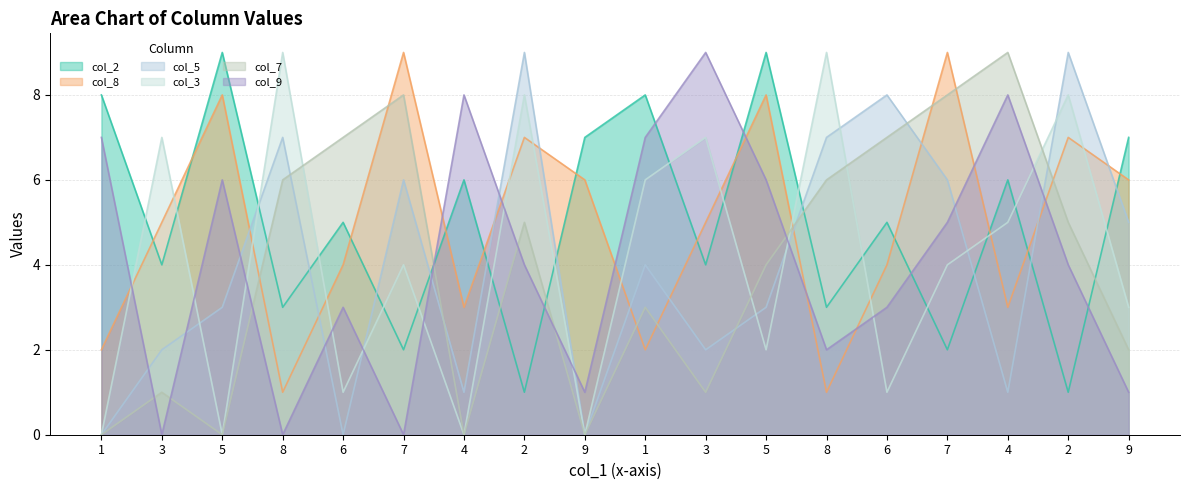

Which series ends up on top after the final intersection of col_7 and col_9?

col_7